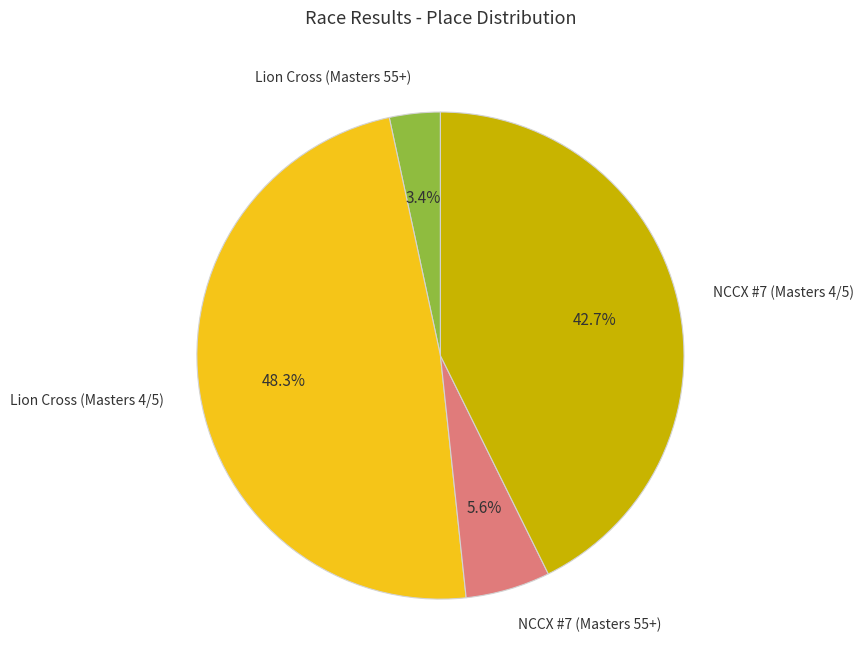

Which has a higher value, NCCX #7 (Masters 55+) or NCCX #7 (Masters 4/5)?

NCCX #7 (Masters 4/5)